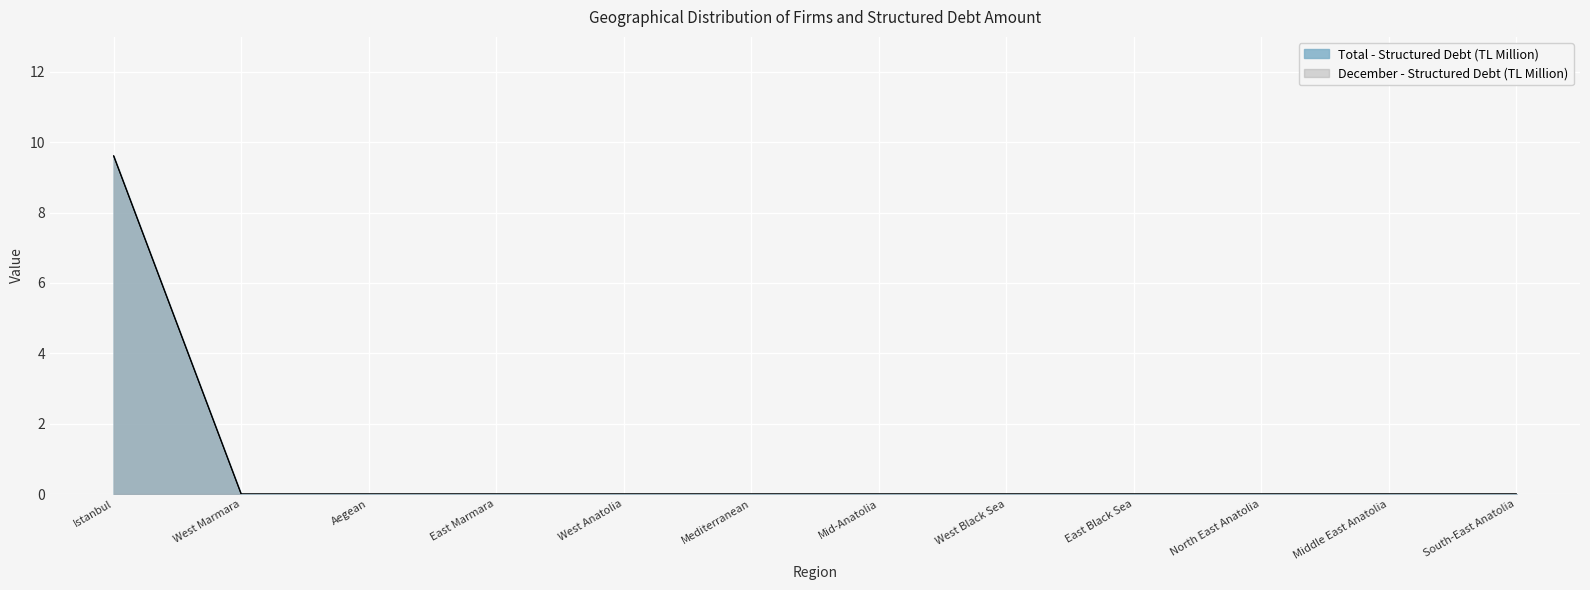

Which series has the largest range (max minus min)?

December - Structured Debt (TL Million)